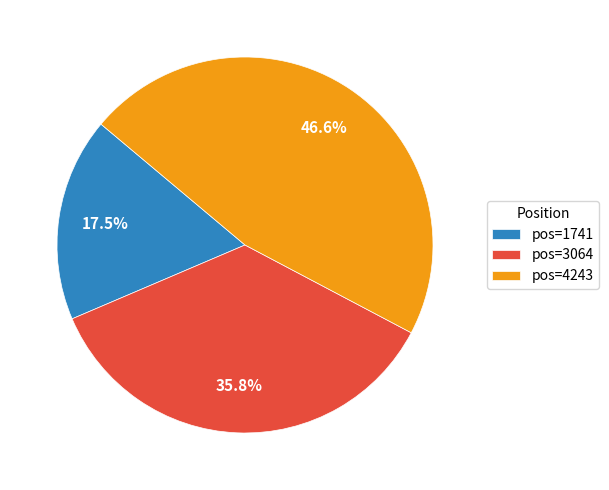

Which slice is the largest?

pos=4243